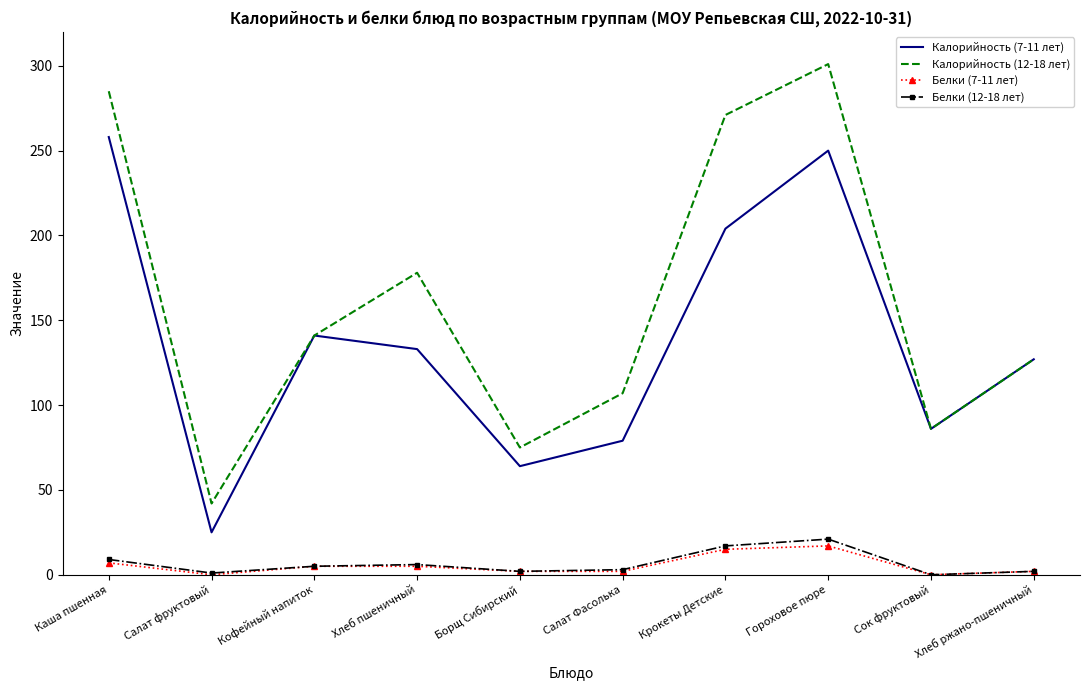

What is the difference between the second highest and second lowest values in the Калорийность (12-18 лет) series?

210